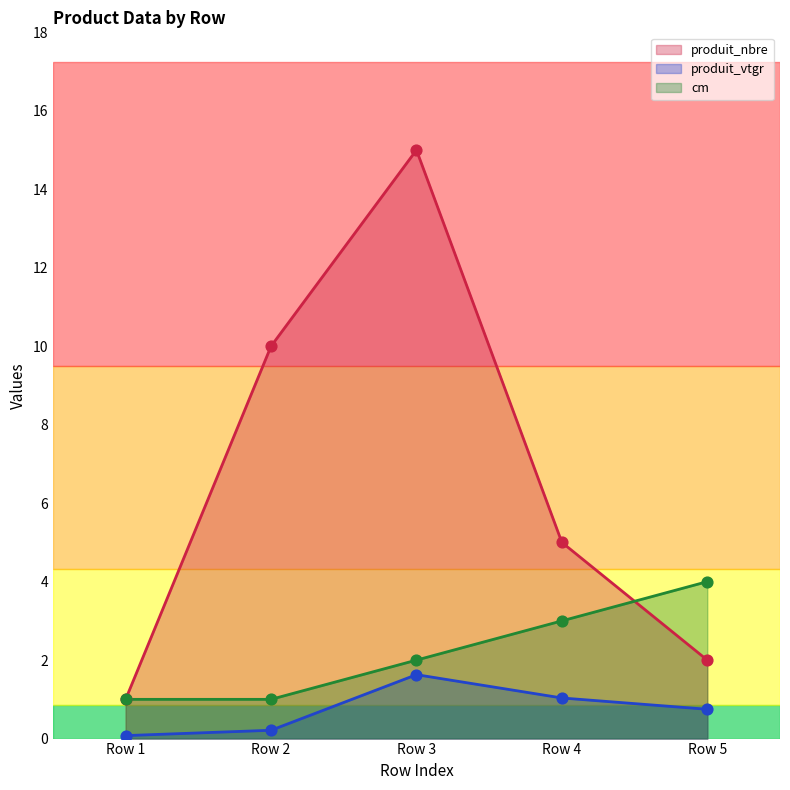

Which series contains the lowest Y value?

produit_vtgr